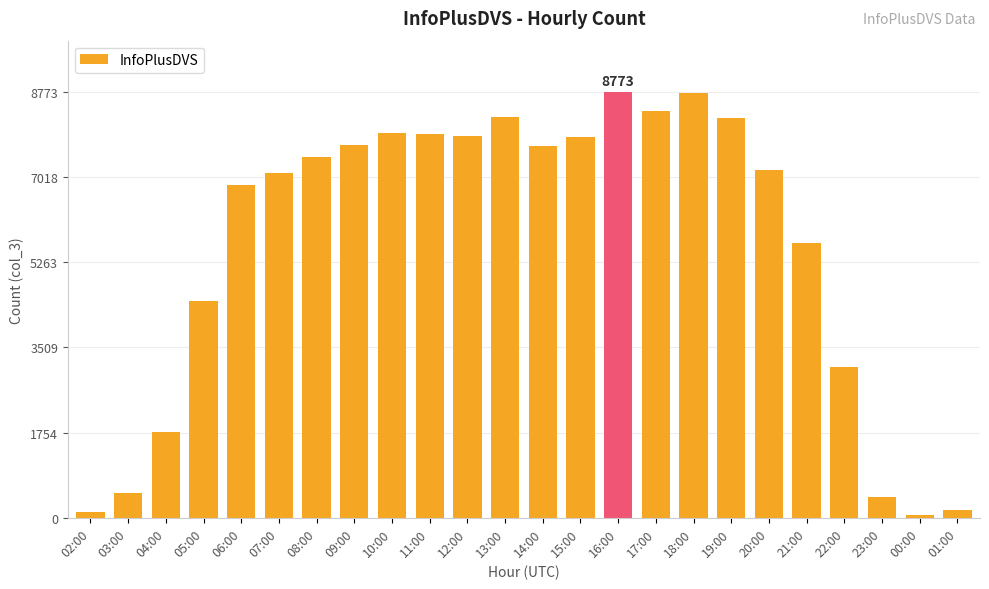

What position from the left is 12:00?

11